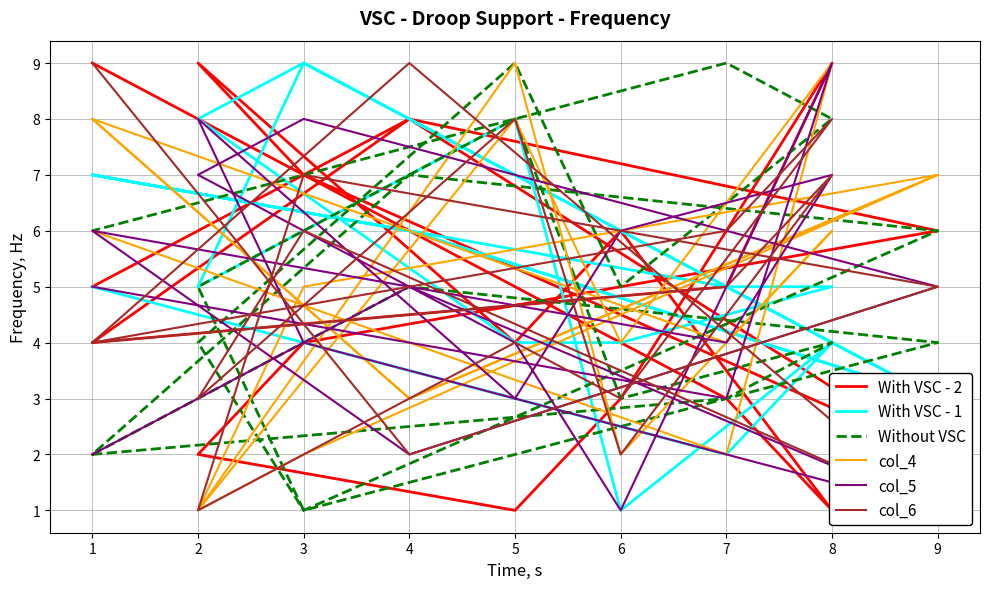

What is the approximate value of Without VSC at 9?

4